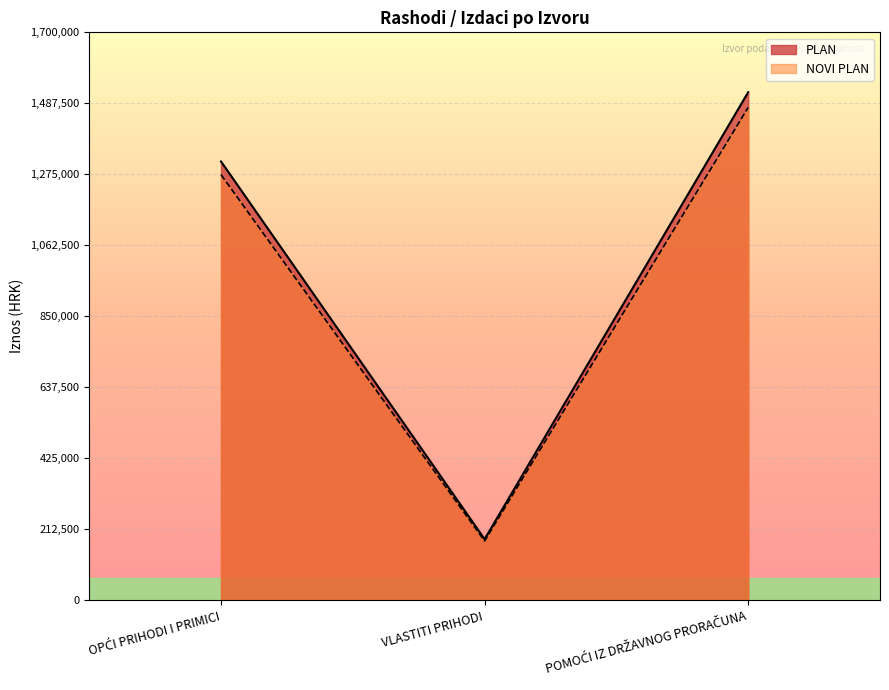

Is it true that NOVI PLAN equals 177721.5 at VLASTITI PRIHODI?

True